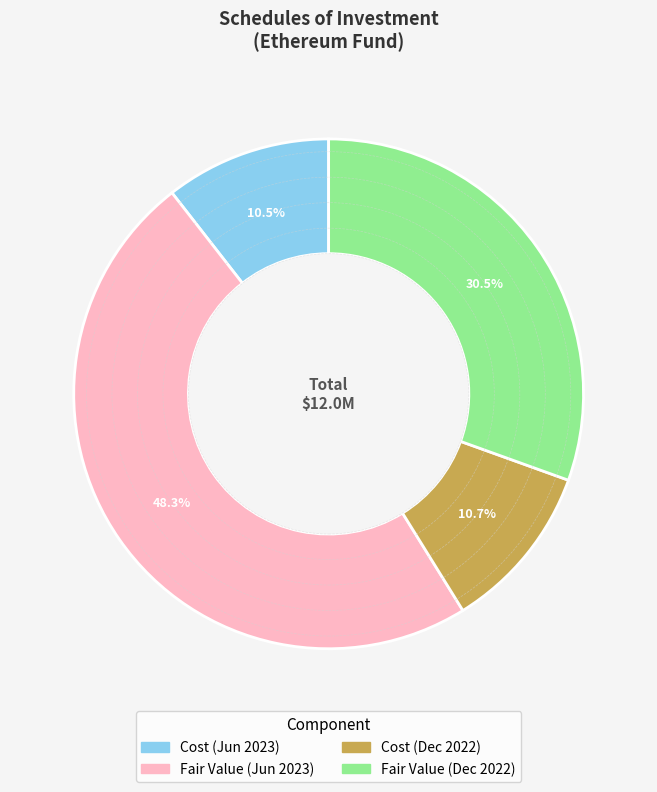

Is there a majority slice in this chart?

No